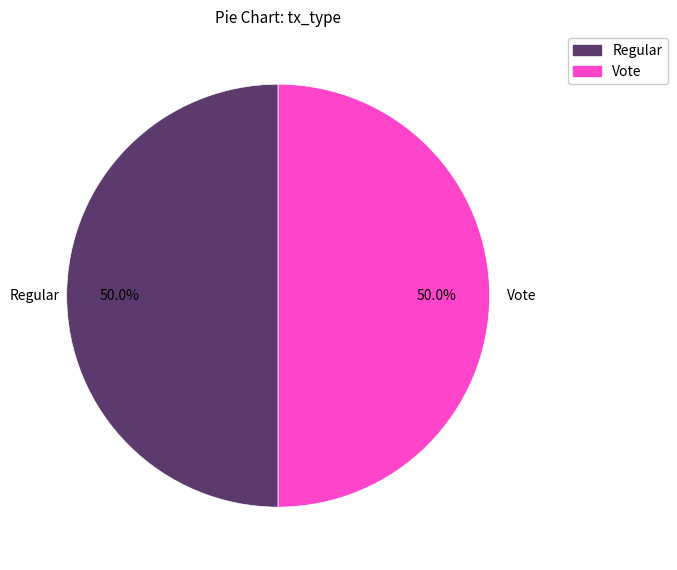

Approximately how many times larger is the value at Regular compared to Vote?

1.0